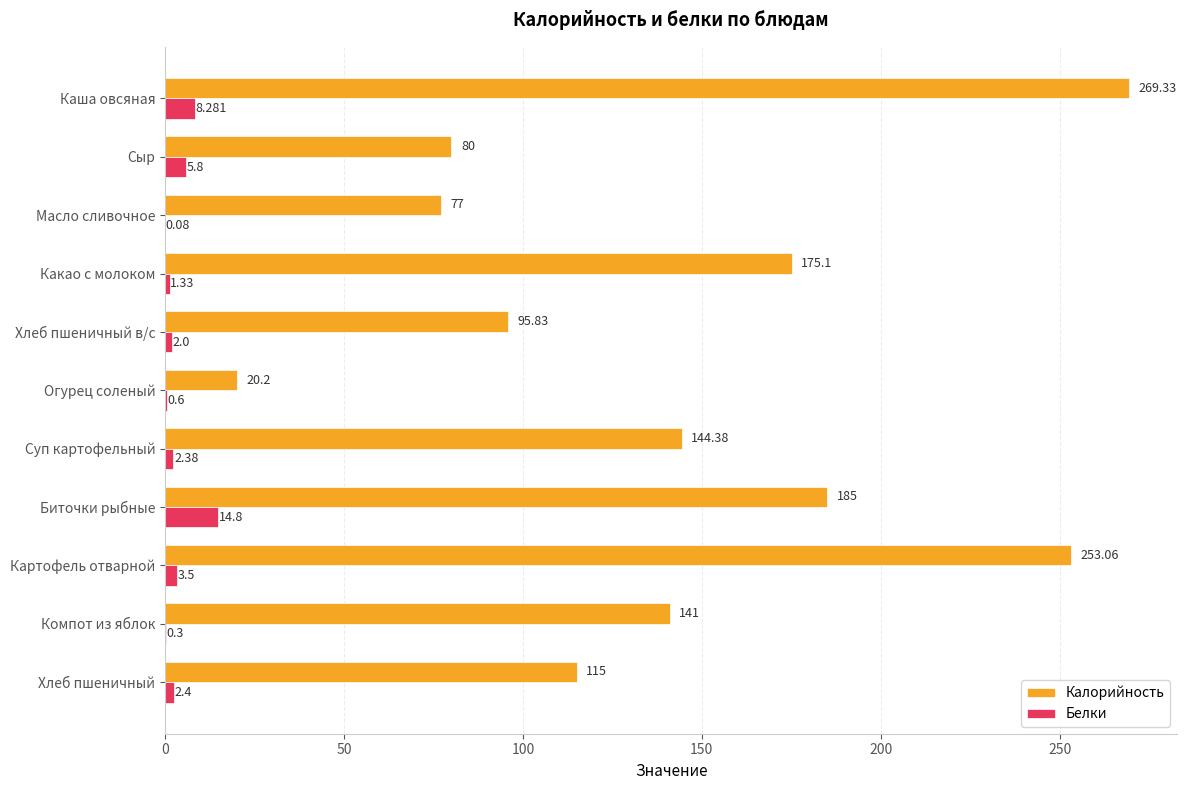

At which label is Белки closest to 7?

Сыр